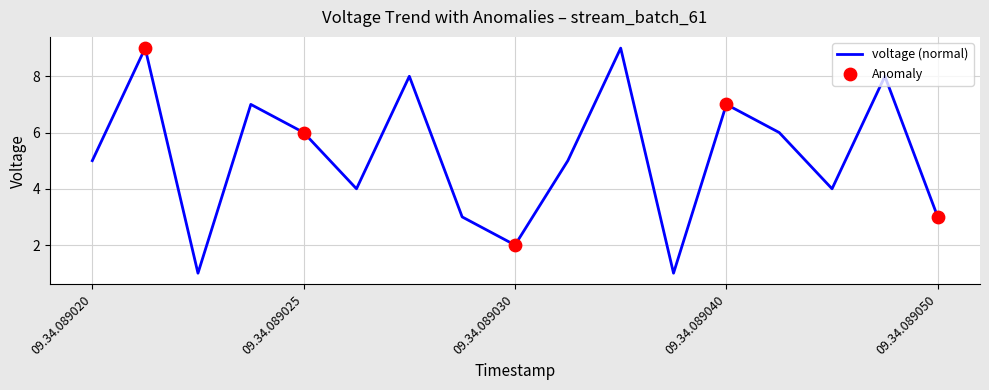

What is the difference between the maximum and minimum values?

8